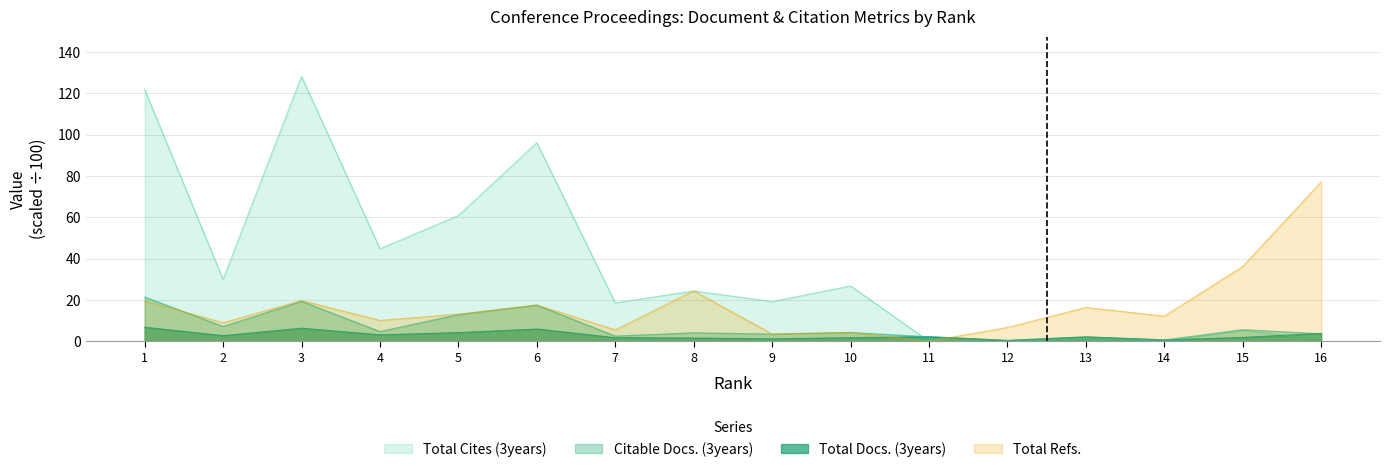

Rank the categories by Citable Docs. (3years) value from lowest to highest.

12, 14, 13, 11, 7, 9, 16, 8, 10, 4, 15, 2, 5, 6, 3, 1